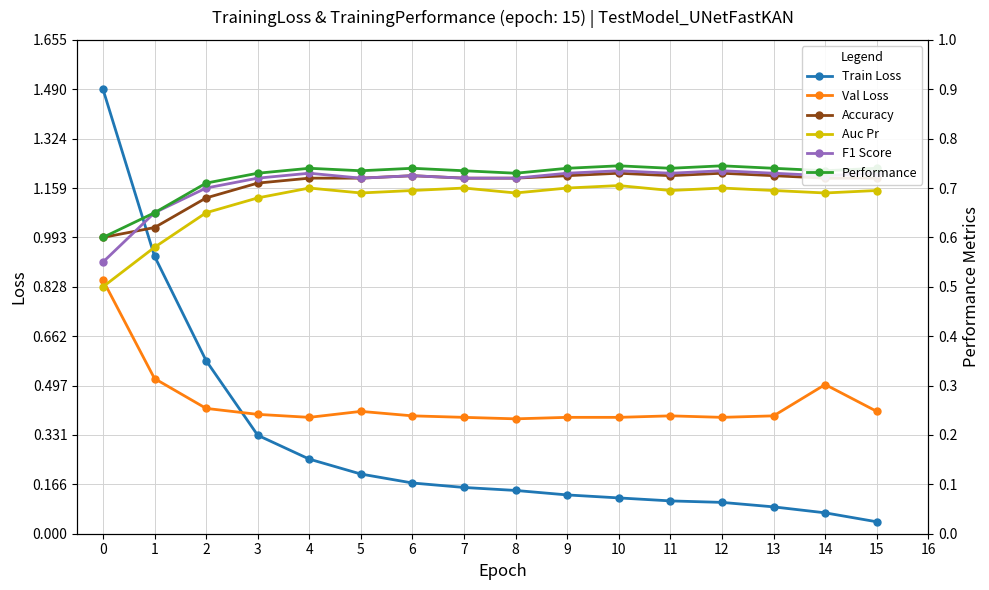

Reading left to right, extract all data points from this chart.

Train Loss: 1.5	0.9	0.6	0.3	0.2	0.2	0.2	0.2	0.1	0.1	0.1	0.1	0.1	0.1	0.1	0.0
Val Loss: 0.8	0.5	0.4	0.4	0.4	0.4	0.4	0.4	0.4	0.4	0.4	0.4	0.4	0.4	0.5	0.4
Accuracy: 0.6	0.6	0.7	0.7	0.7	0.7	0.7	0.7	0.7	0.7	0.7	0.7	0.7	0.7	0.7	0.7
Auc Pr: 0.5	0.6	0.7	0.7	0.7	0.7	0.7	0.7	0.7	0.7	0.7	0.7	0.7	0.7	0.7	0.7
F1 Score: 0.6	0.7	0.7	0.7	0.7	0.7	0.7	0.7	0.7	0.7	0.7	0.7	0.7	0.7	0.7	0.7
Performance: 0.6	0.7	0.7	0.7	0.7	0.7	0.7	0.7	0.7	0.7	0.7	0.7	0.7	0.7	0.7	0.7